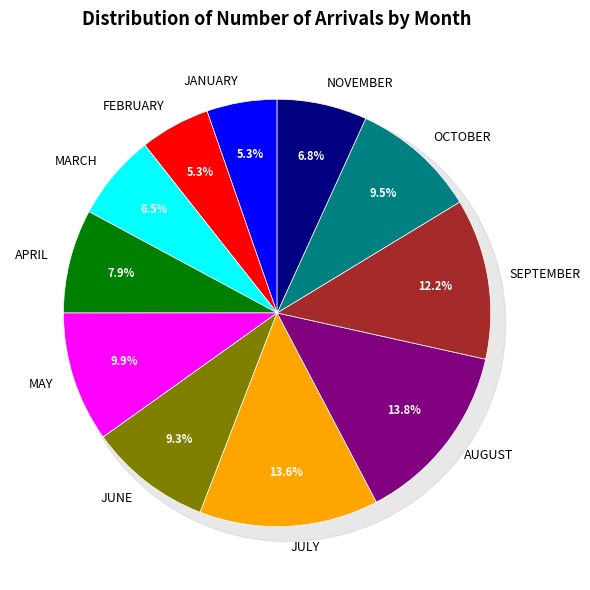

What percentage is NOT represented by NOVEMBER?

93.2%